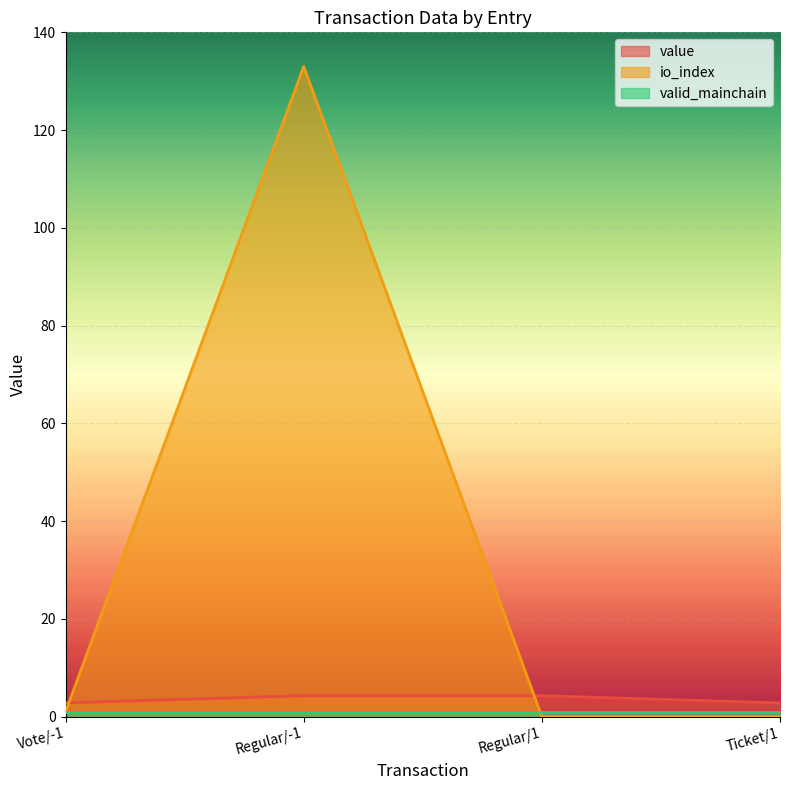

At which category does the chart reach its minimum across all series?

Regular/1